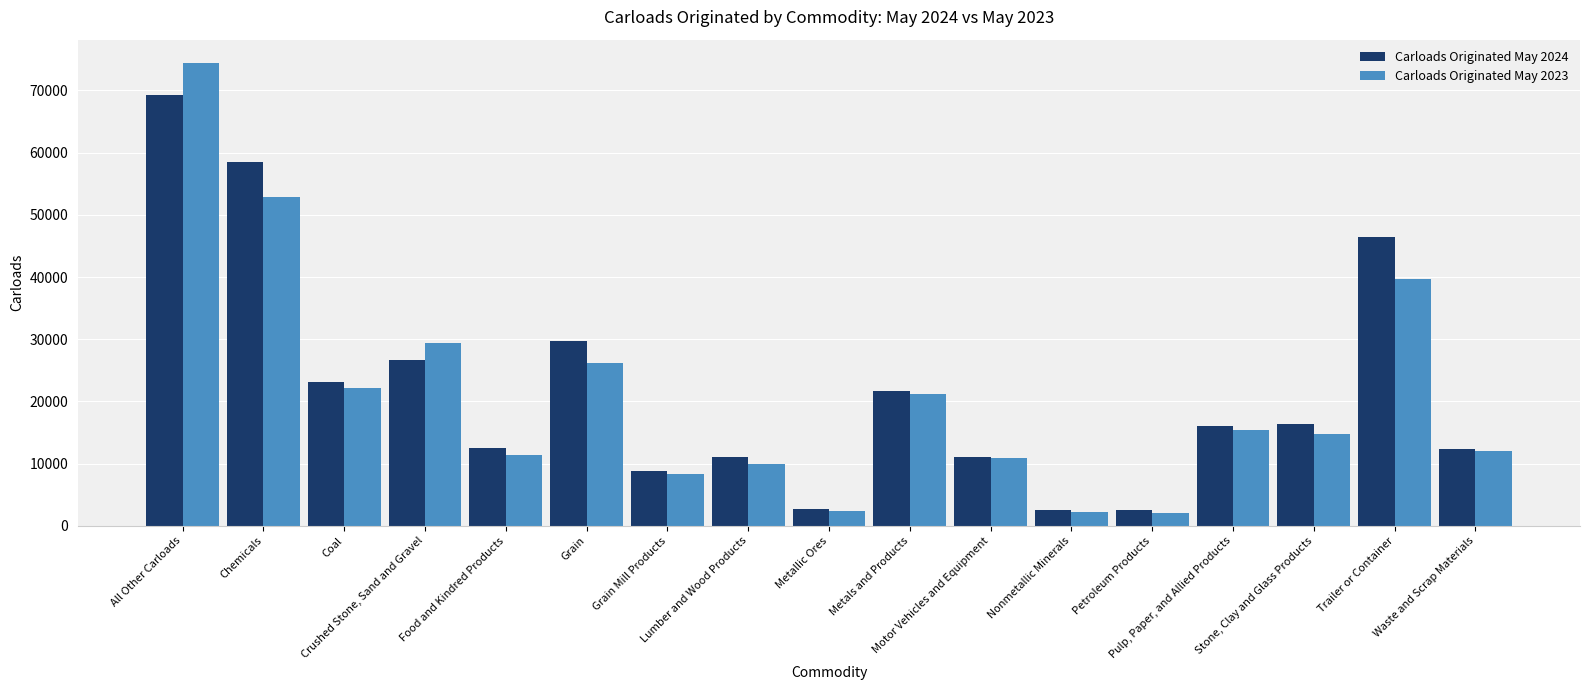

Is it true that Carloads Originated May 2024 equals 16111 at Pulp, Paper, and Allied Products?

True